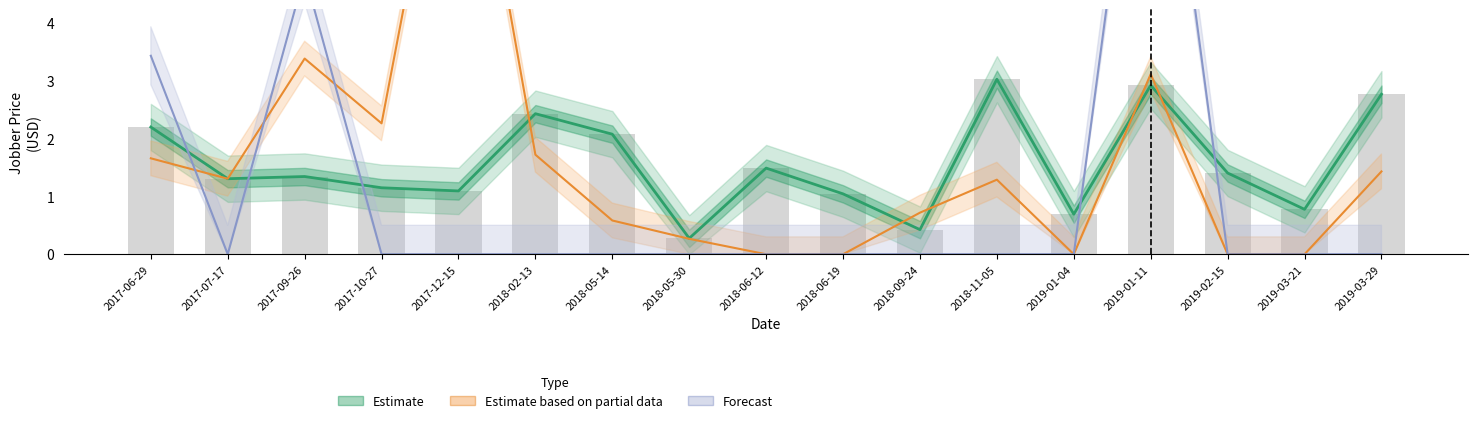

Which category has the lowest value across all series?

2018-06-12